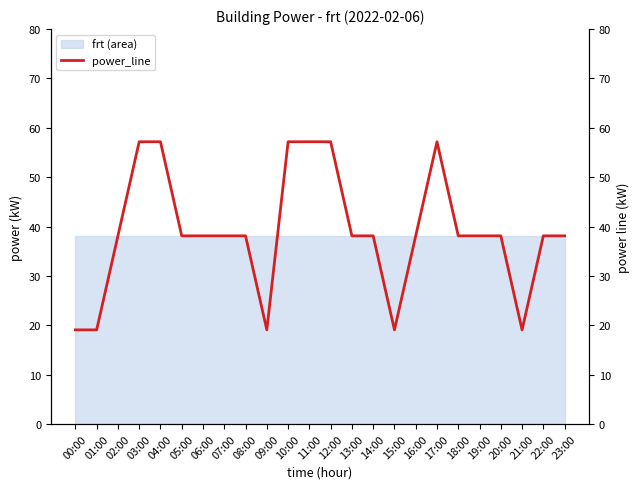

Is it true that the value at 03:00 is 57.2?

True